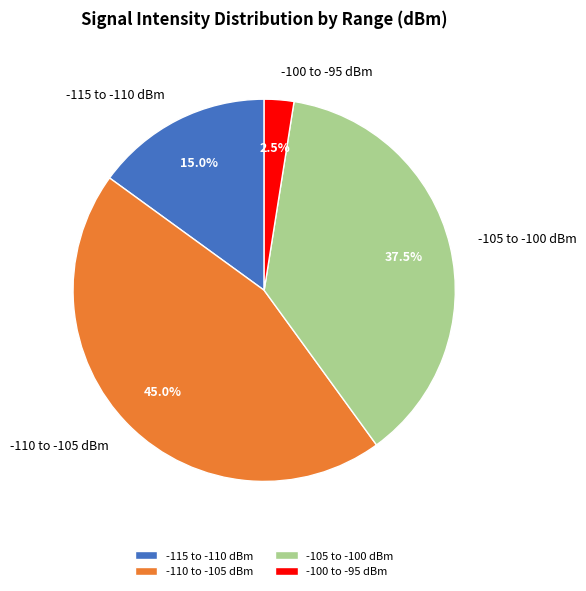

Which slice is the largest?

-110 to -105 dBm